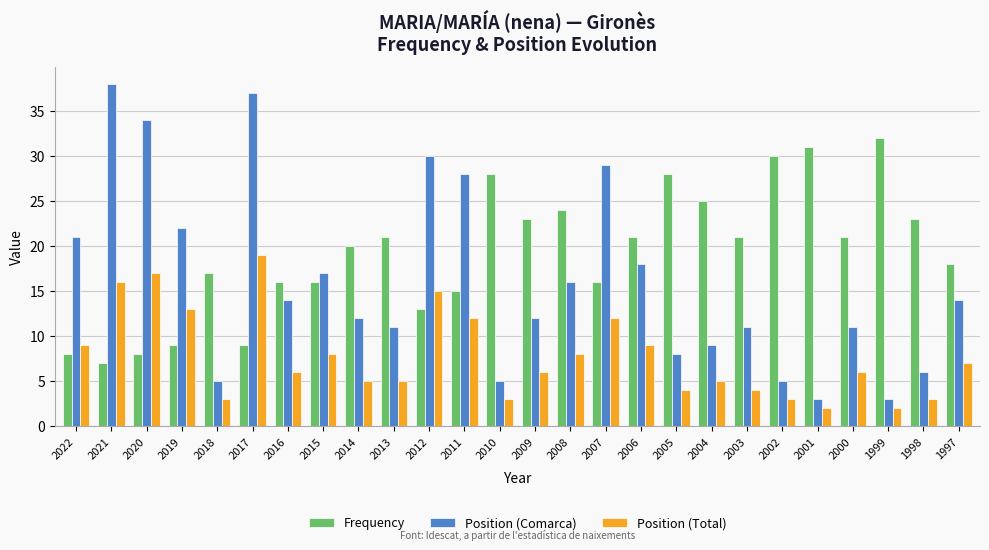

What is the minimum value shown in the chart?

2